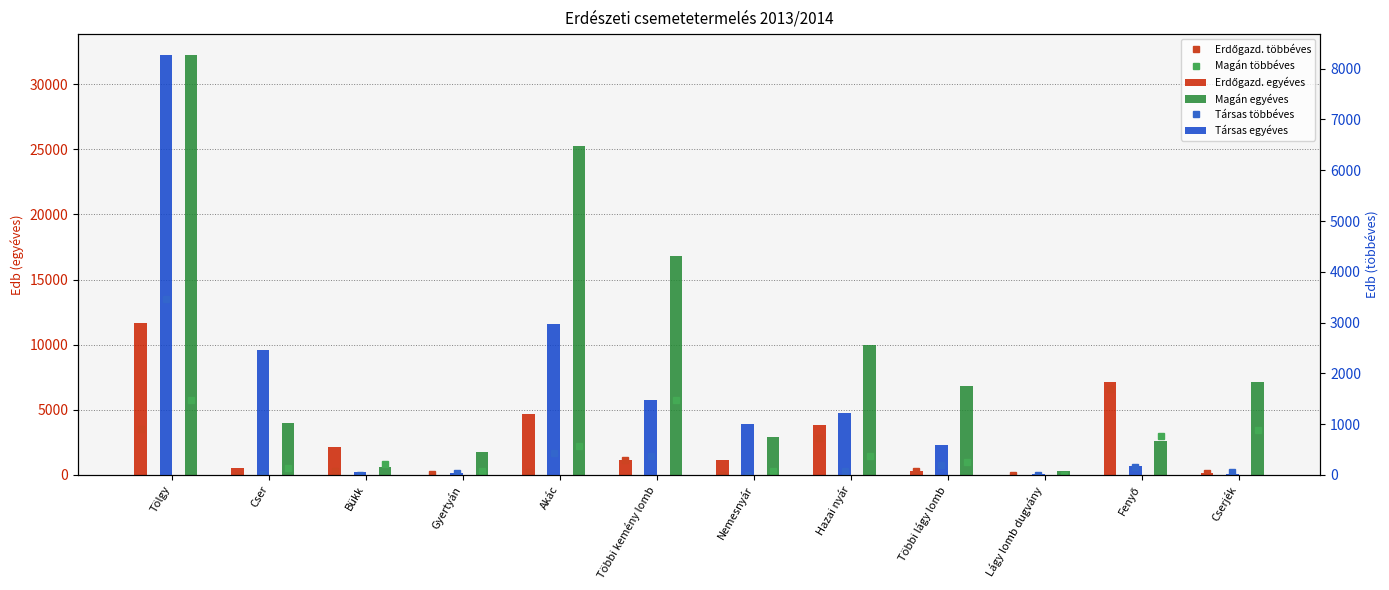

At how many categories does at least one series exceed 17536?

2